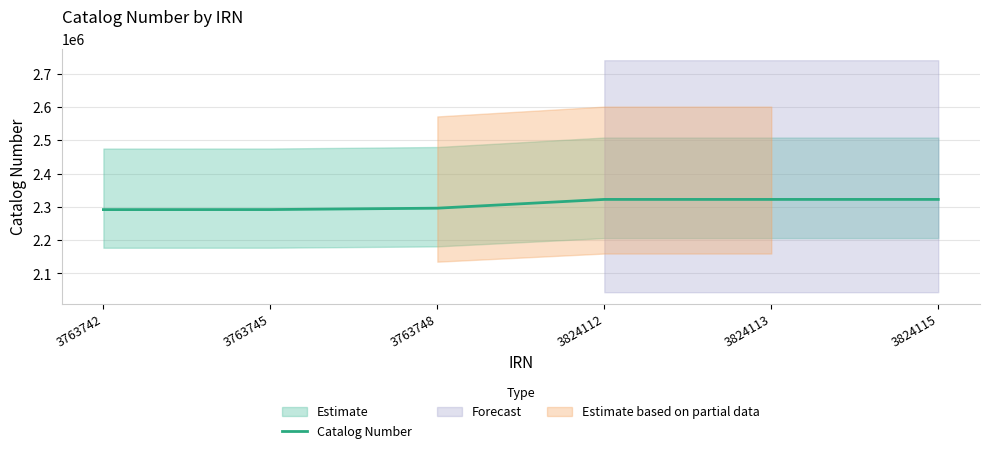

How many data points are above 2322481?

2